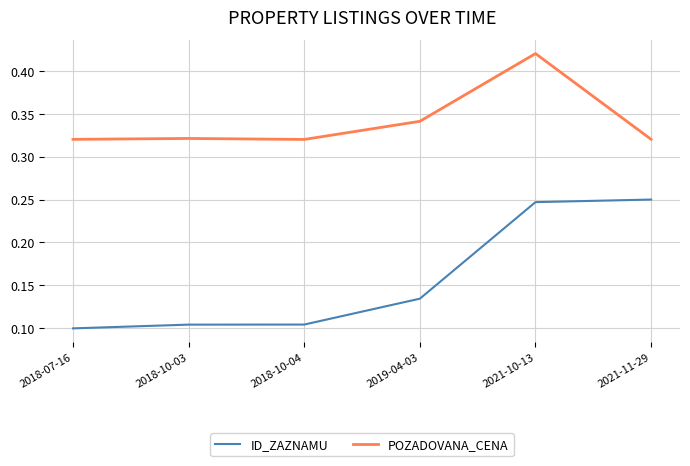

What position from the left is 2018-10-04?

3